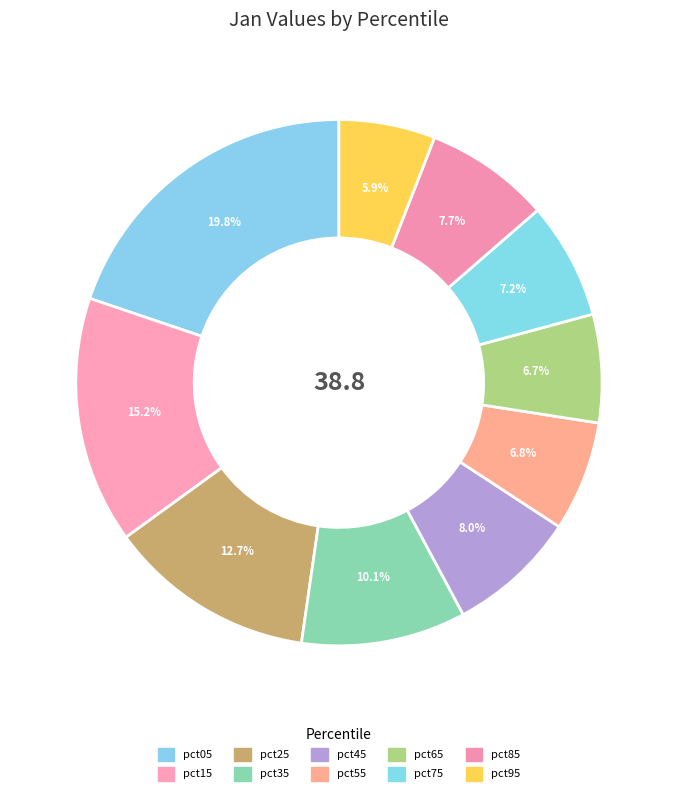

How many segments does this pie chart have?

10